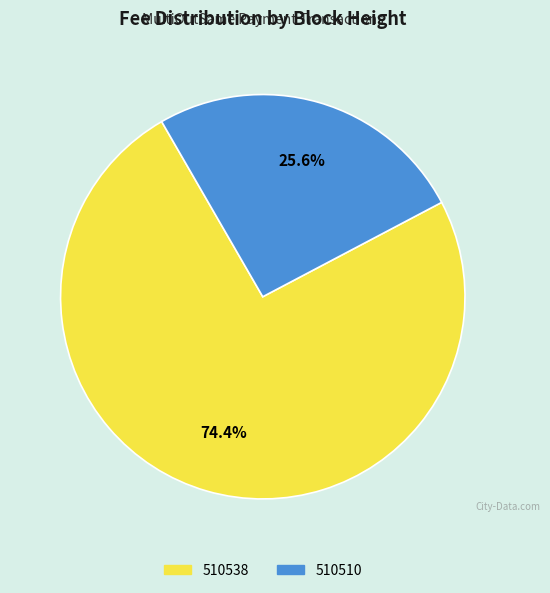

To the nearest percent, what is the difference between the largest and smallest slice percentages?

49%